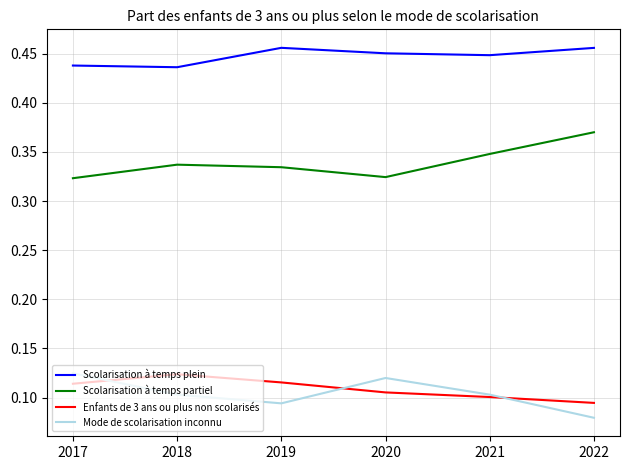

Is this an area chart (filled region under the line)?

No